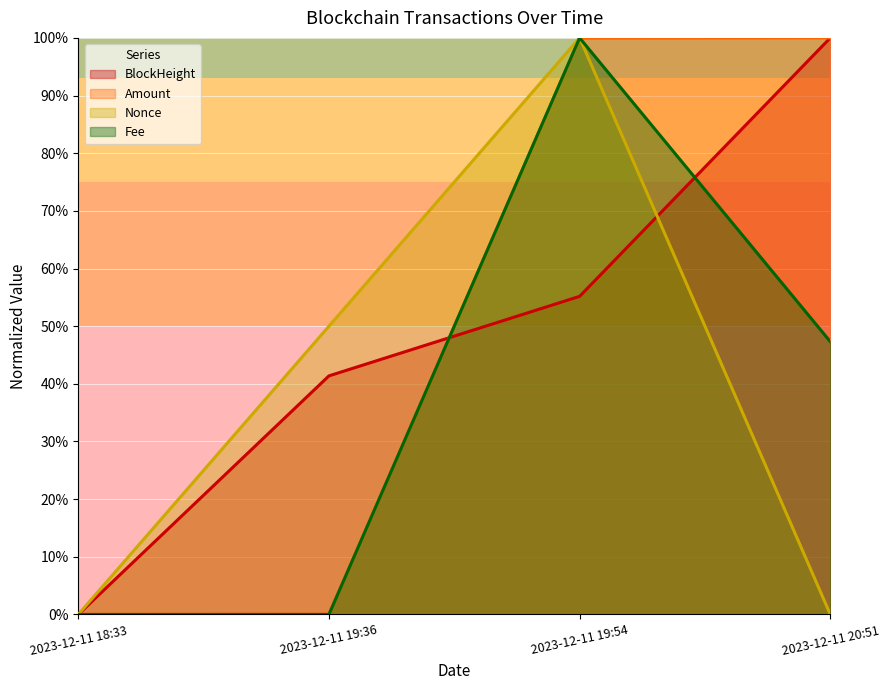

Where do Nonce and BlockHeight first cross each other?

2023-12-11 19:54 and 2023-12-11 20:51